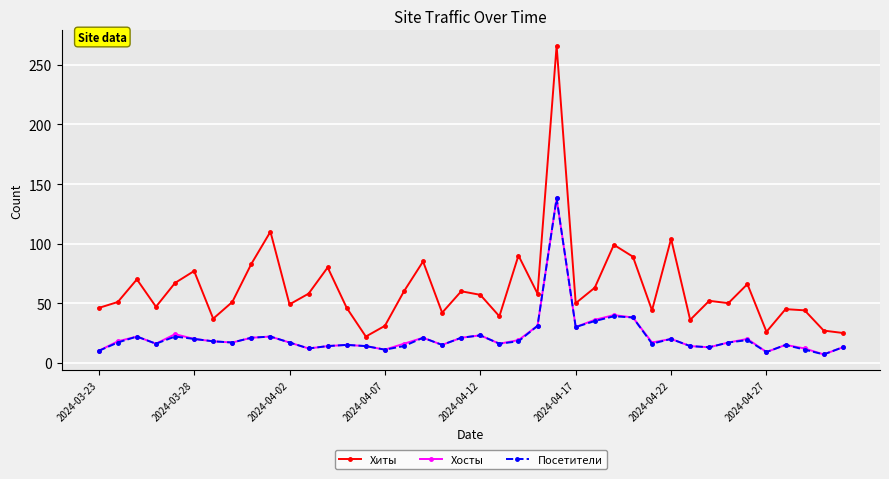

What is the difference between the maximum and minimum values in the Хиты series?

244